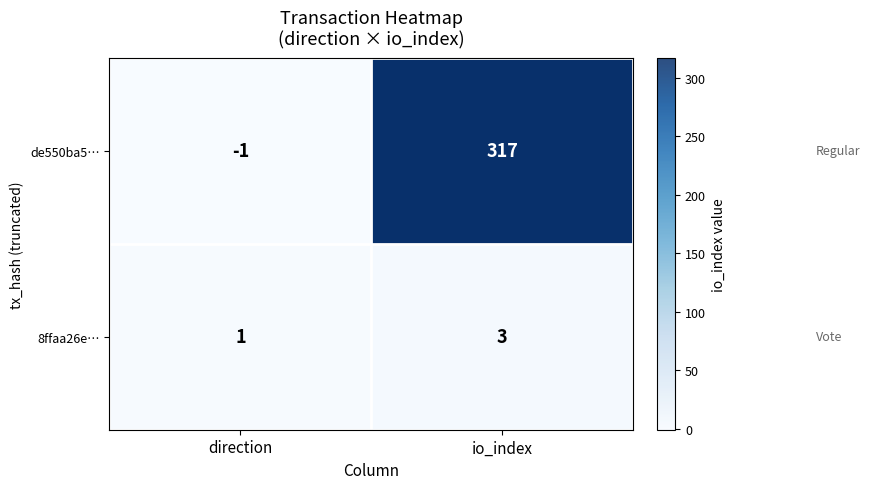

Where is 8ffaa26e… nearest to the value 2?

direction